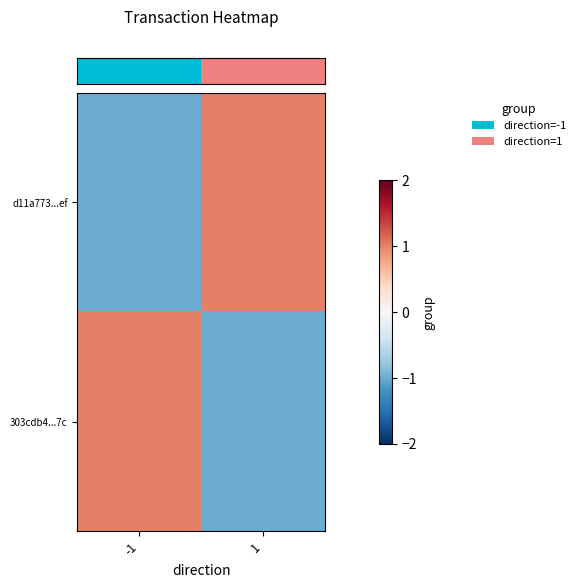

How many distinct data groups are displayed?

2